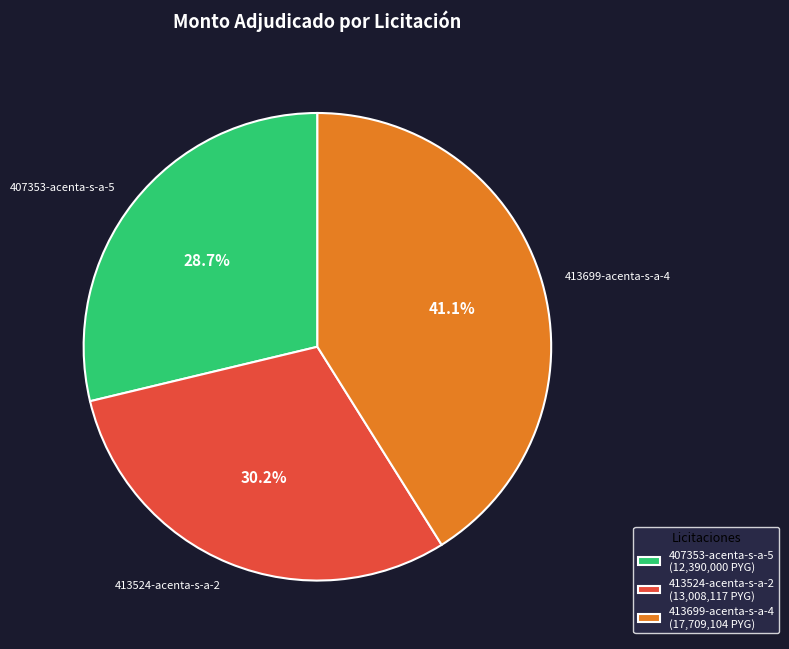

The 407353-acenta-s-a-5 slice represents 37% of the pie. True or false?

False